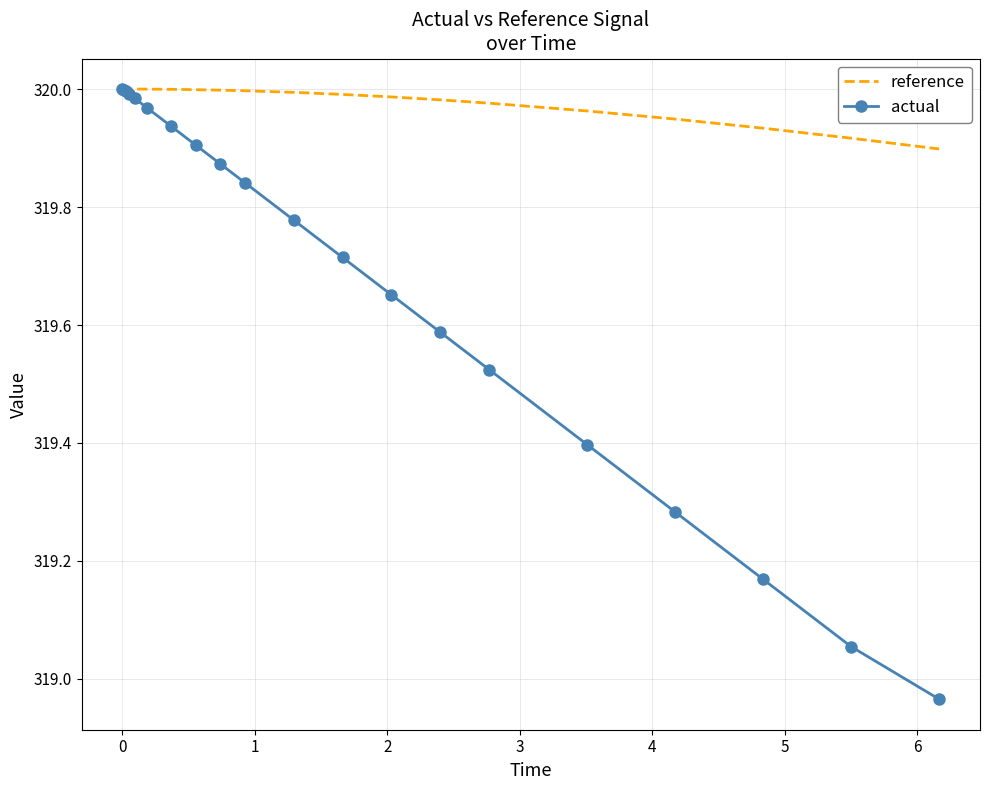

Which series has the widest spread of values?

actual